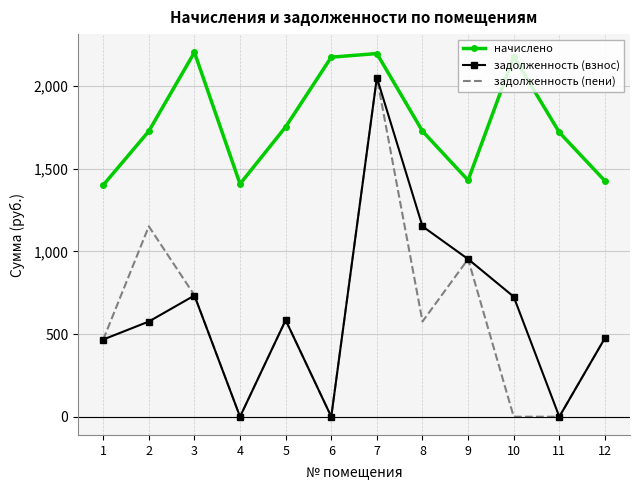

True or false: начислено and задолженность (взнос) intersect in this chart.

False